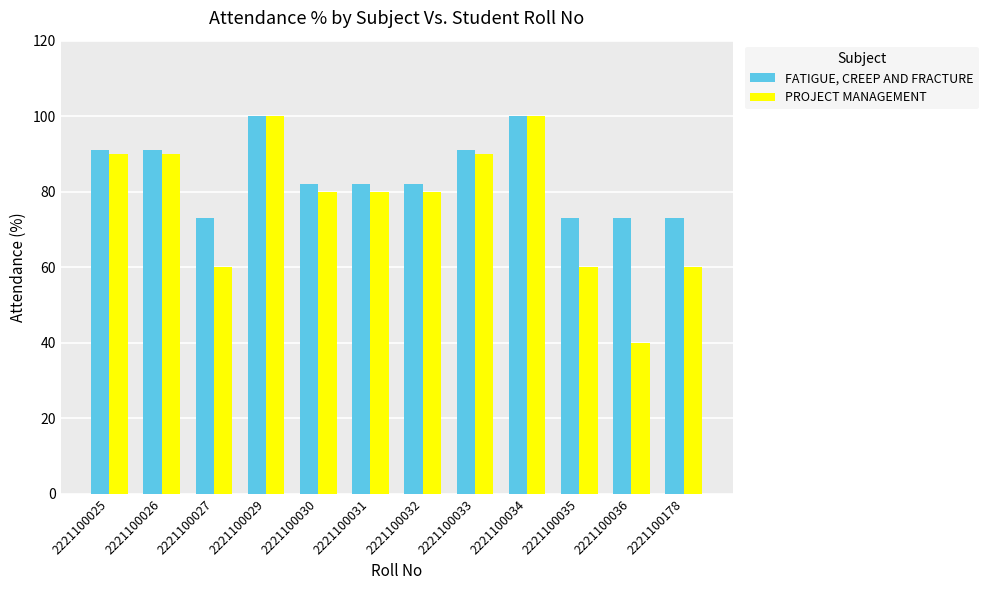

List the series in order of their overall mean, highest first.

FATIGUE, CREEP AND FRACTURE, PROJECT MANAGEMENT